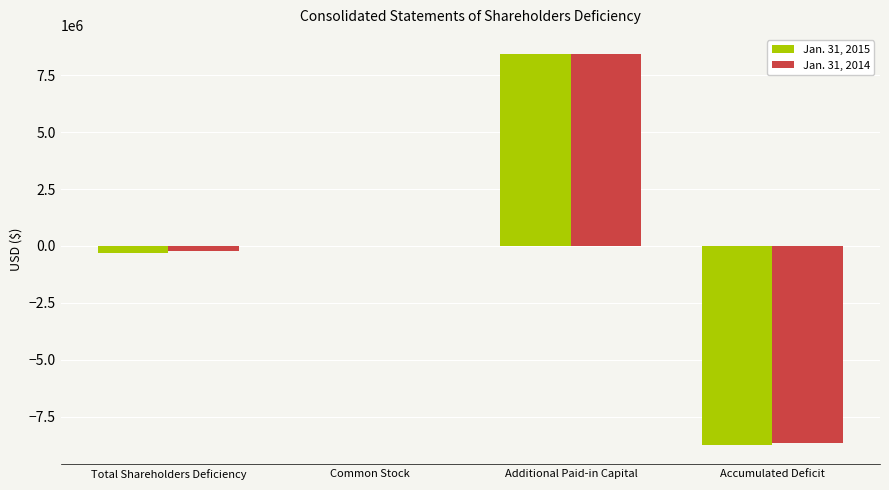

At which category is the sum across all series the highest?

Additional Paid-in Capital